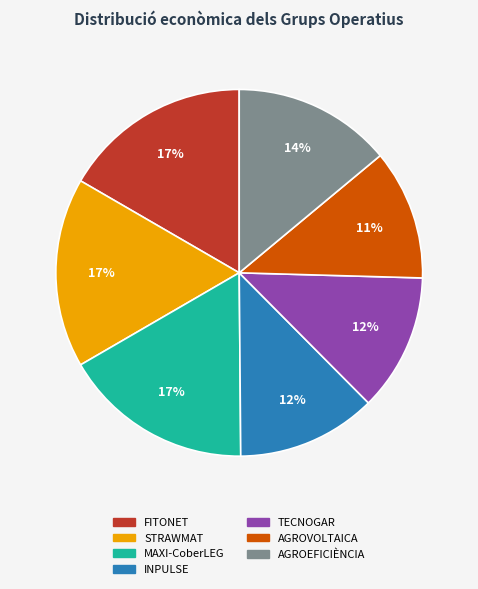

Does any single category account for the majority?

No